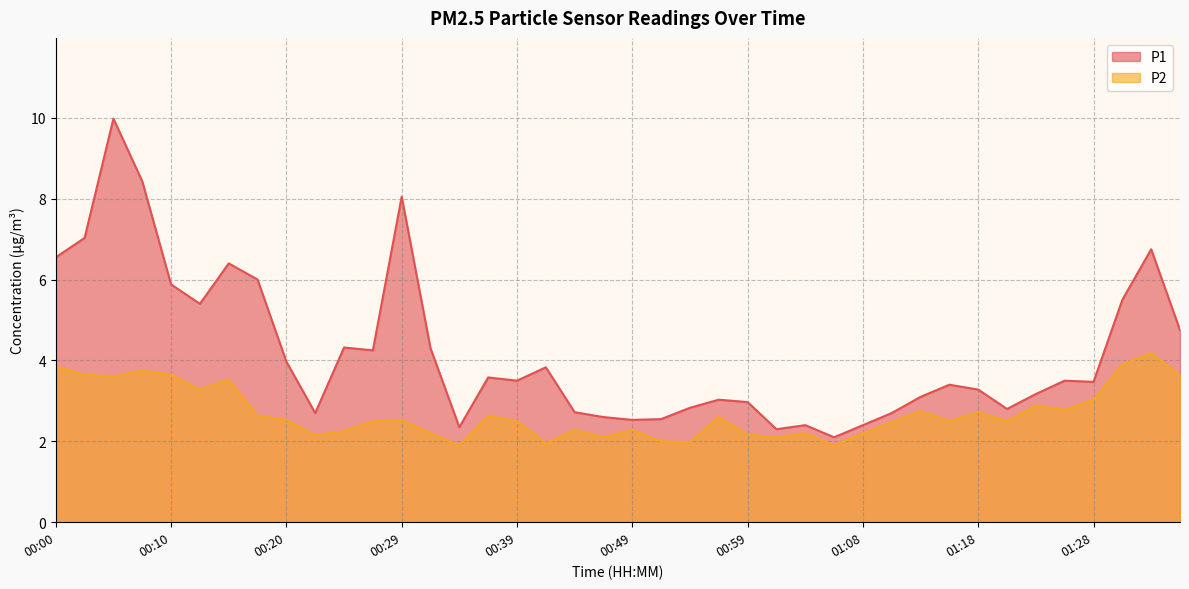

At which category is the sum across all series the highest?

00:05